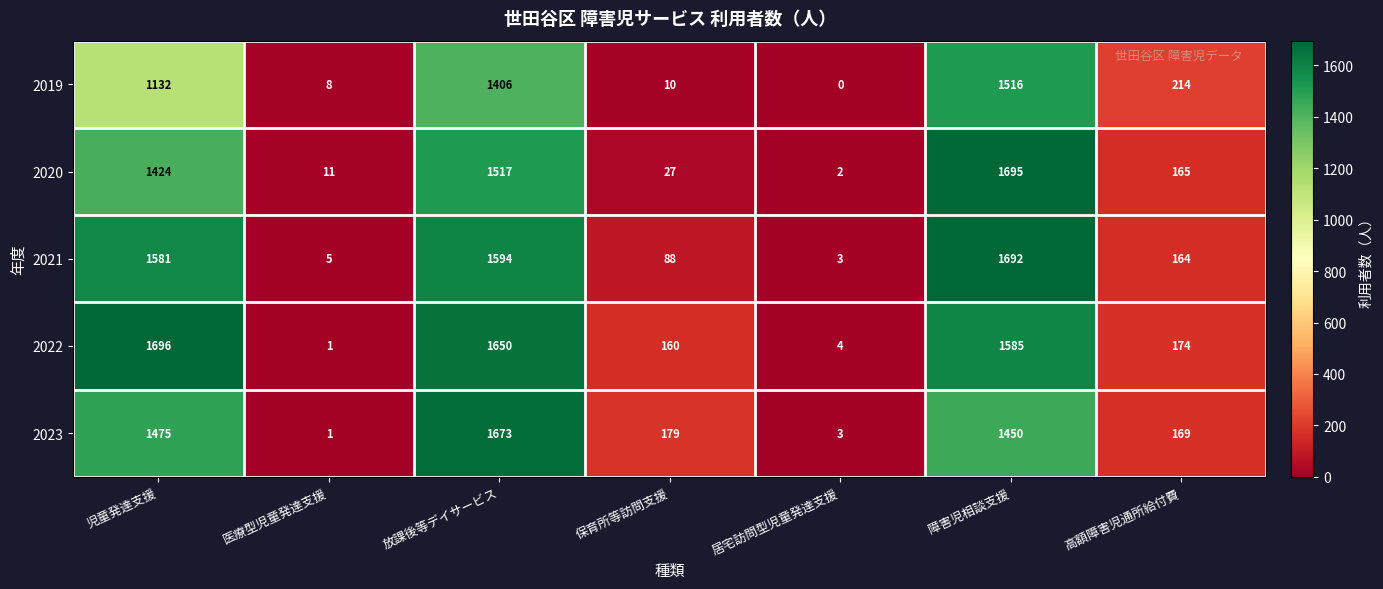

Which series has the largest range (max minus min)?

2022